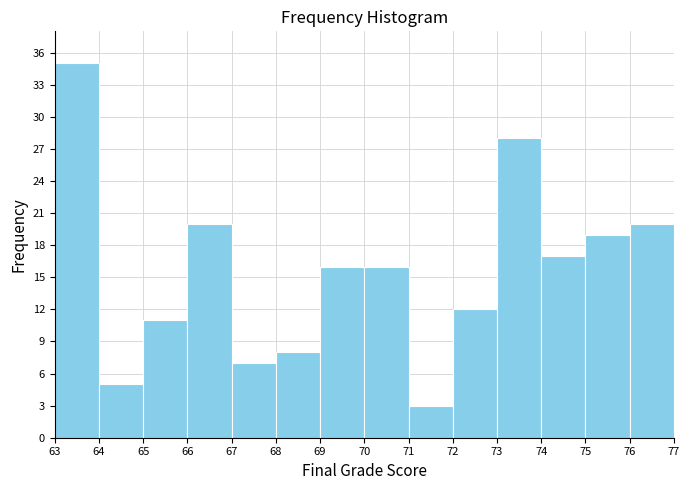

Reading left to right, list every bar in this chart as the range it spans on the x-axis followed by its height. The values are not printed on the chart, so give them approximately, as read against the axis.

63 to 64: 35
64 to 65: 5
65 to 66: 11
66 to 67: 20
67 to 68: 7
68 to 69: 8
69 to 70: 16
70 to 71: 16
71 to 72: 3
72 to 73: 12
73 to 74: 28
74 to 75: 17
75 to 76: 19
76 to 77: 20